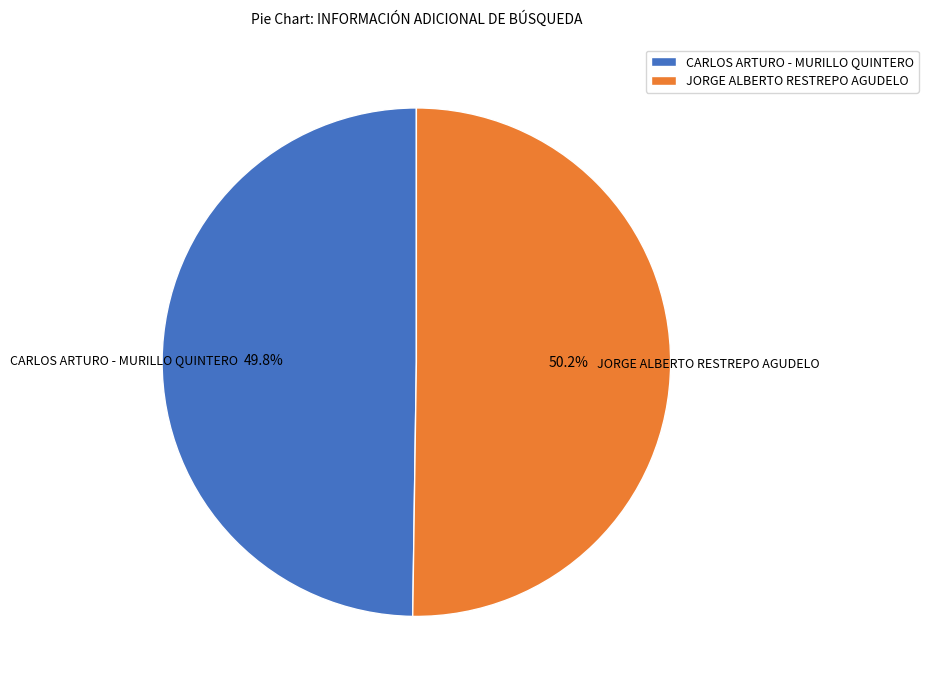

Does any single category account for the majority?

Yes